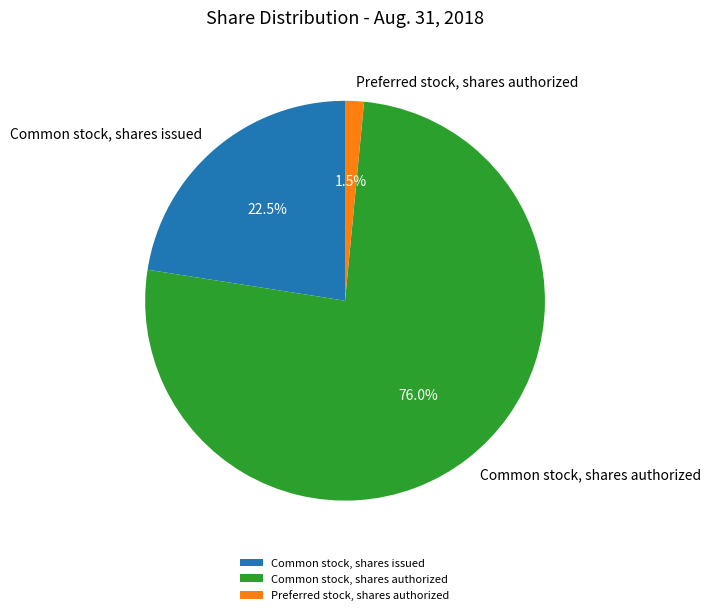

Which slice is the smallest?

Preferred stock, shares authorized